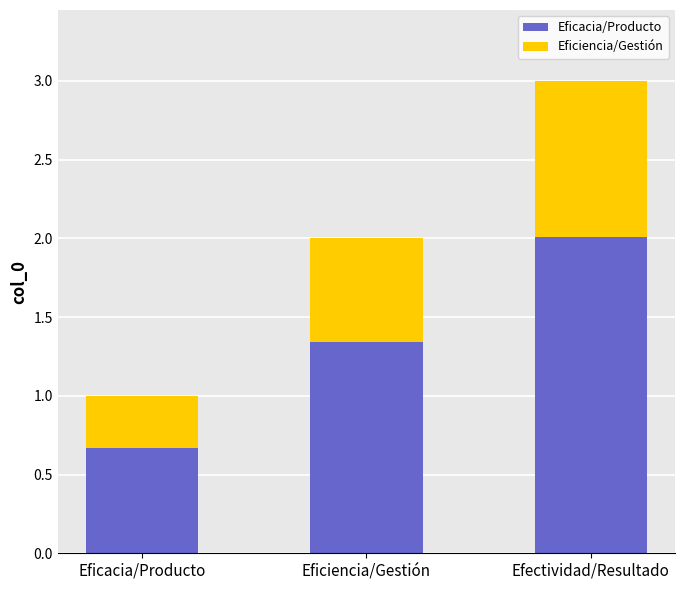

What are all the series names shown in the legend?

Eficacia/Producto, Eficiencia/Gestión